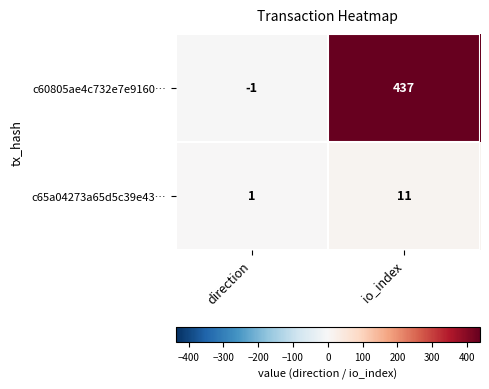

Which series has the largest total across all categories?

c60805ae4c732e7e9160…